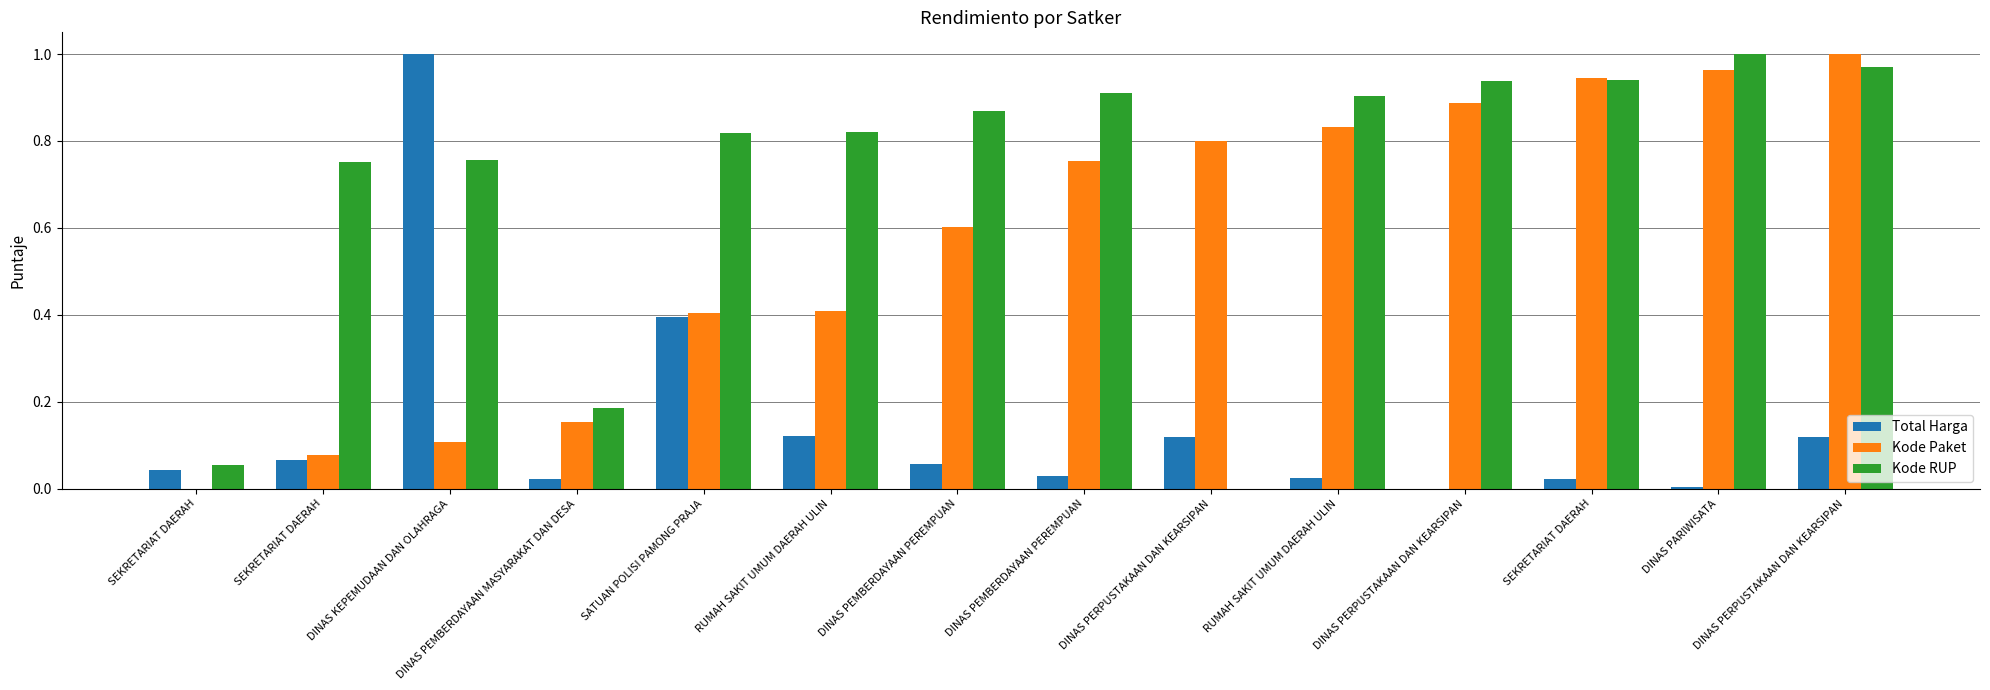

Reading left to right, extract all data points from this chart.

Total Harga: 0.0	0.1	1.0	0.0	0.4	0.1	0.1	0.0	0.1	0.0	0.0	0.0	0.0	0.1
Kode Paket: 0.0	0.1	0.1	0.2	0.4	0.4	0.6	0.8	0.8	0.8	0.9	0.9	1.0	1.0
Kode RUP: 0.1	0.8	0.8	0.2	0.8	0.8	0.9	0.9	0.0	0.9	0.9	0.9	1.0	1.0